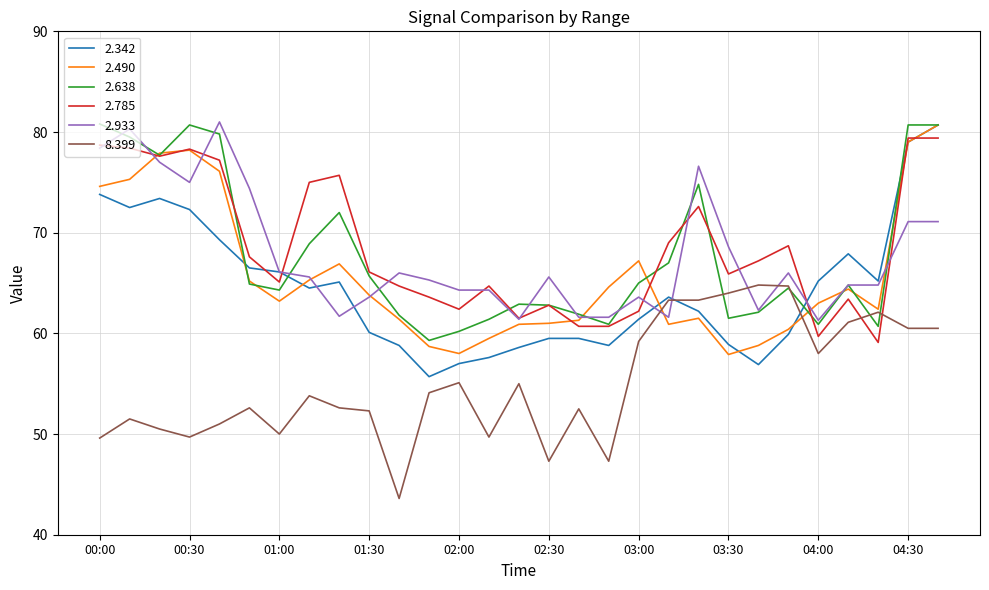

Which series has the widest spread of values?

2.342